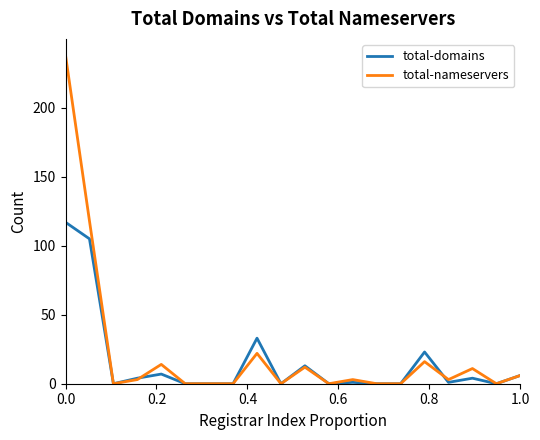

Rank the series by their maximum value, from highest to lowest.

total-nameservers, total-domains